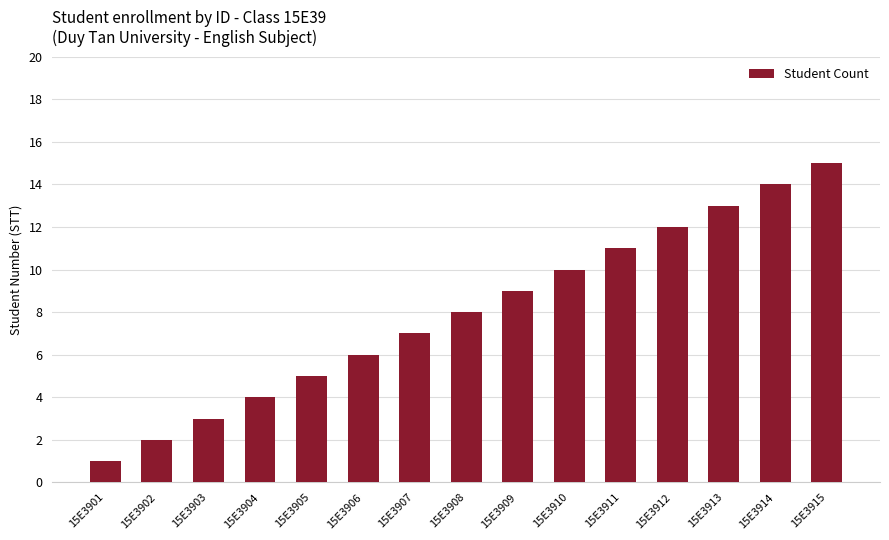

What is the average value?

8